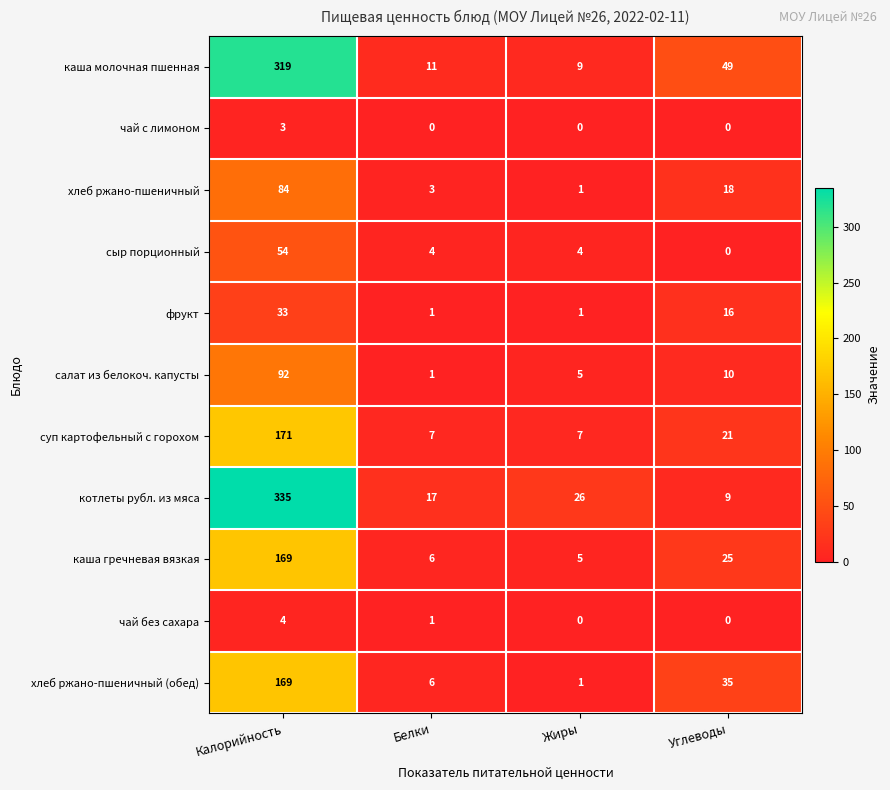

What is the maximum value for чай без сахара?

4